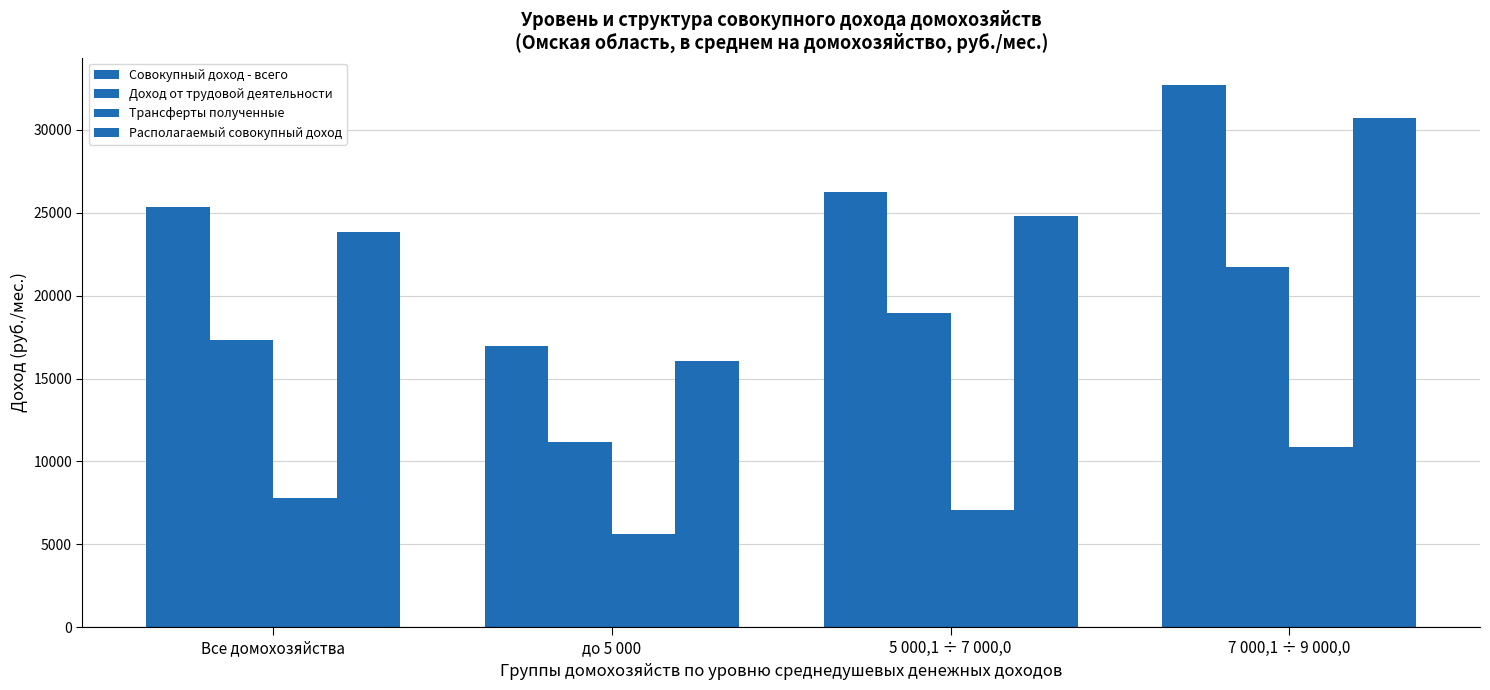

How many bars are there in each group?

4